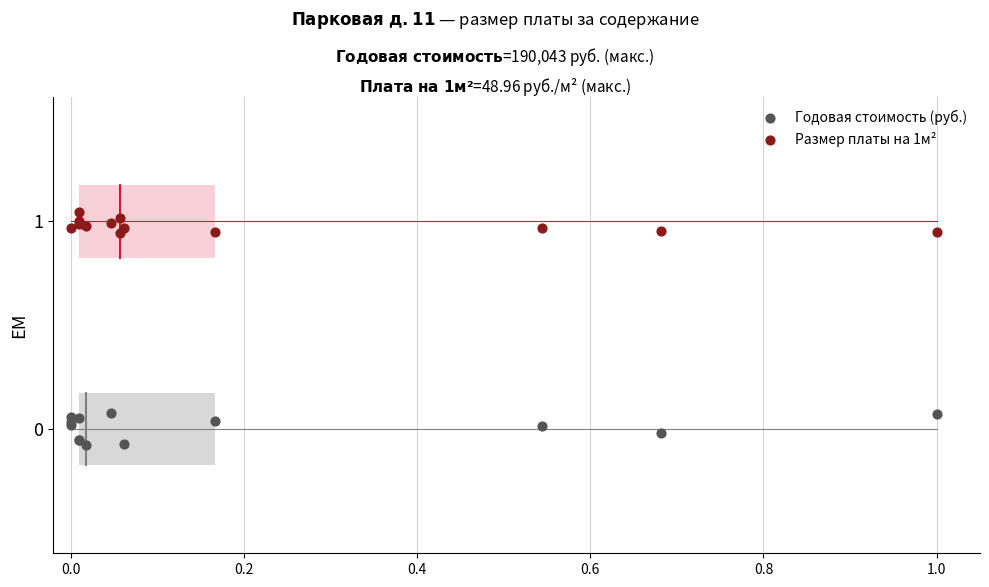

Which series has the largest Y range (max minus min)?

Годовая стоимость (руб.)